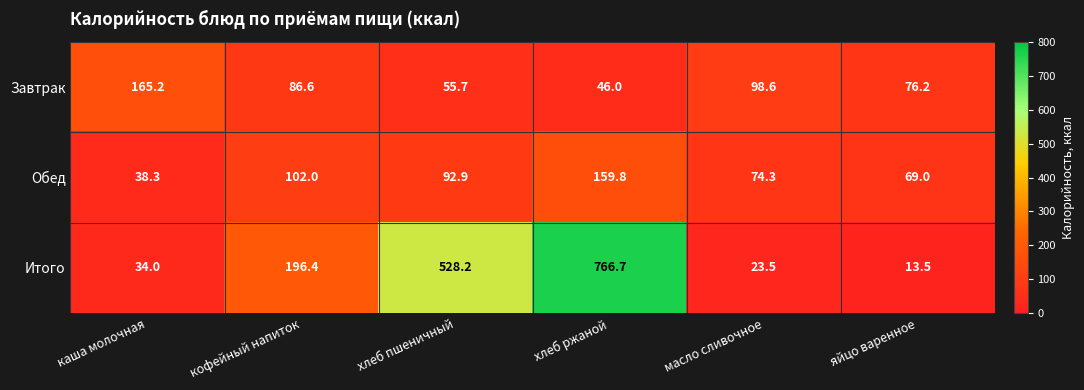

Reading left to right, extract all data points from this chart.

Завтрак: 165.2	86.6	55.7	46.0	98.6	76.2
Обед: 38.3	102.0	92.9	159.8	74.3	69.0
Итого: 34.0	196.4	528.2	766.7	23.5	13.5